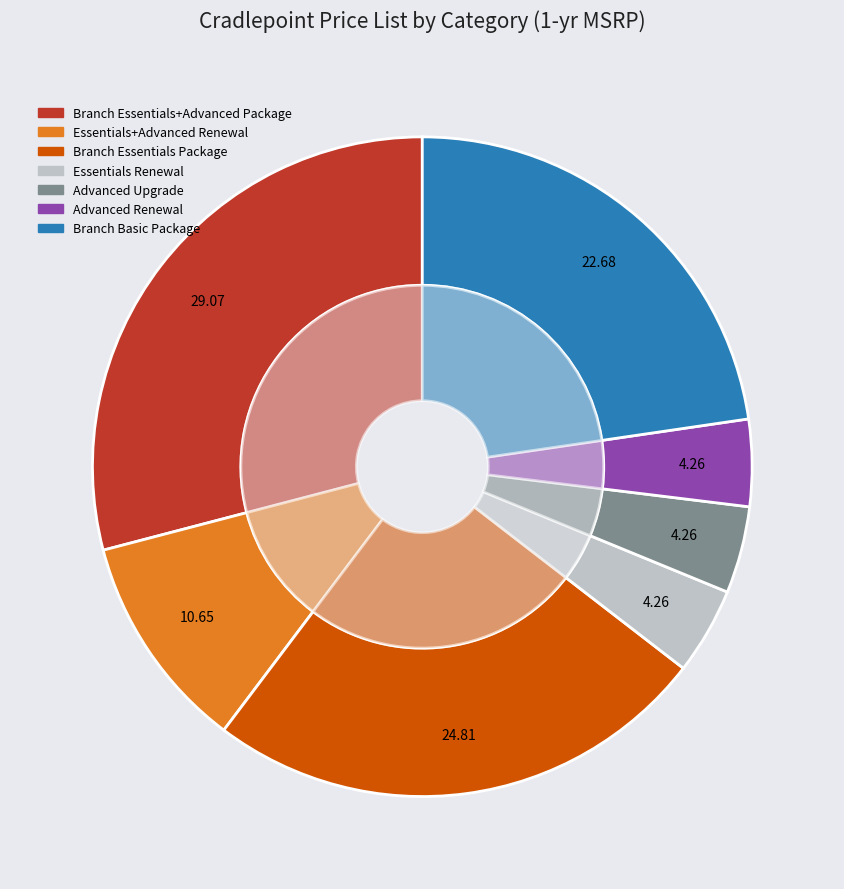

To the nearest percent, what portion does Advanced Renewal represent?

4%